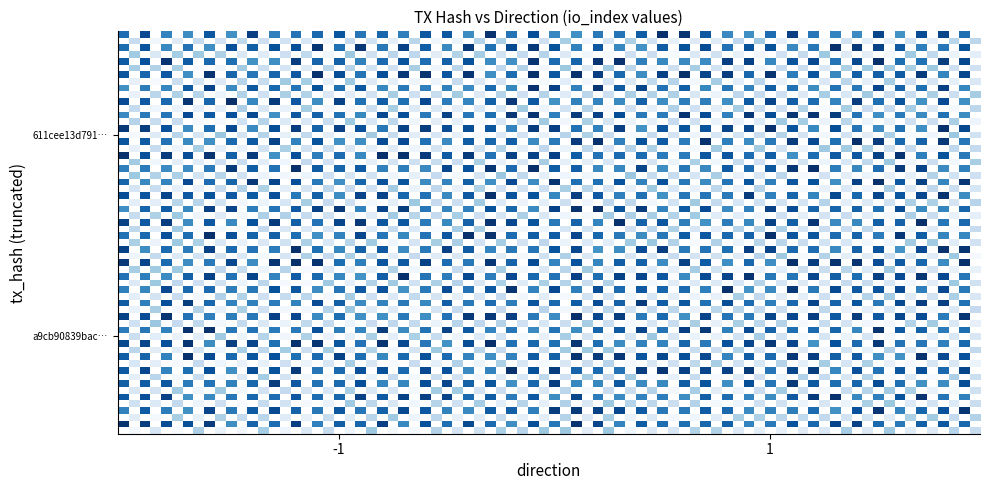

Read the 611cee13d791154e4118567d95671acc12c845a value at direction.

-1